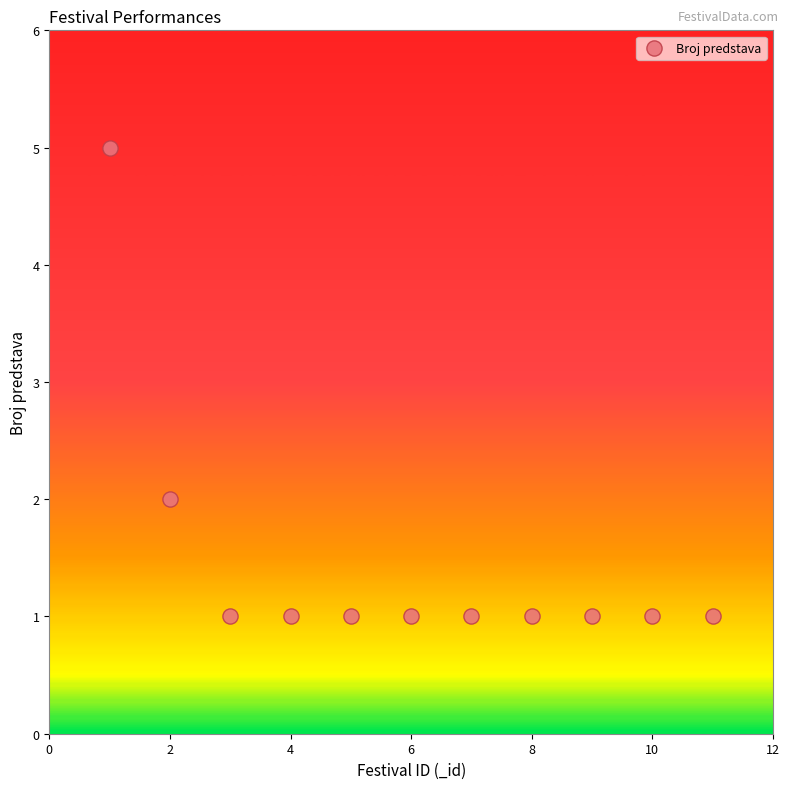

What is the average X value?

6